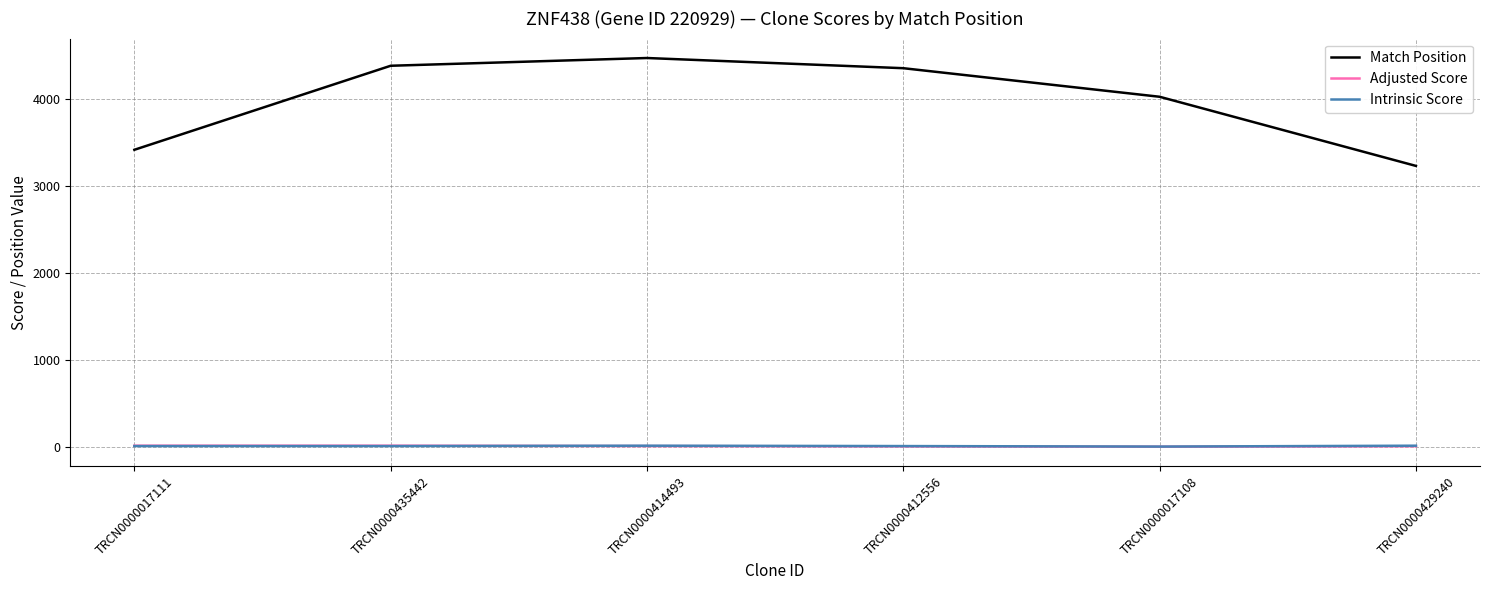

Where do Adjusted Score and Intrinsic Score first cross each other?

TRCN0000435442 and TRCN0000414493